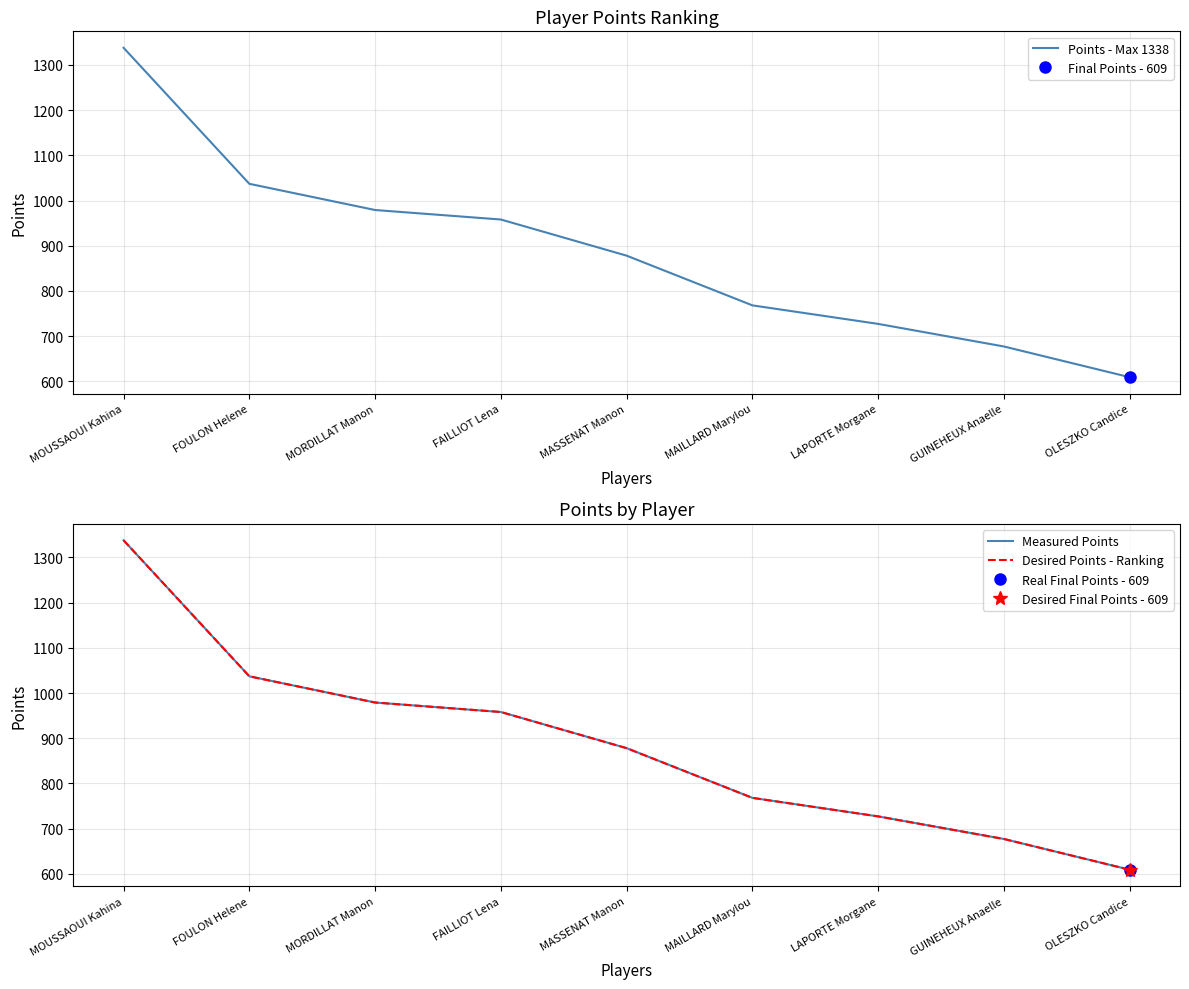

True or false: Points - Max 1338 and Desired Points - Ranking cross at least once.

False